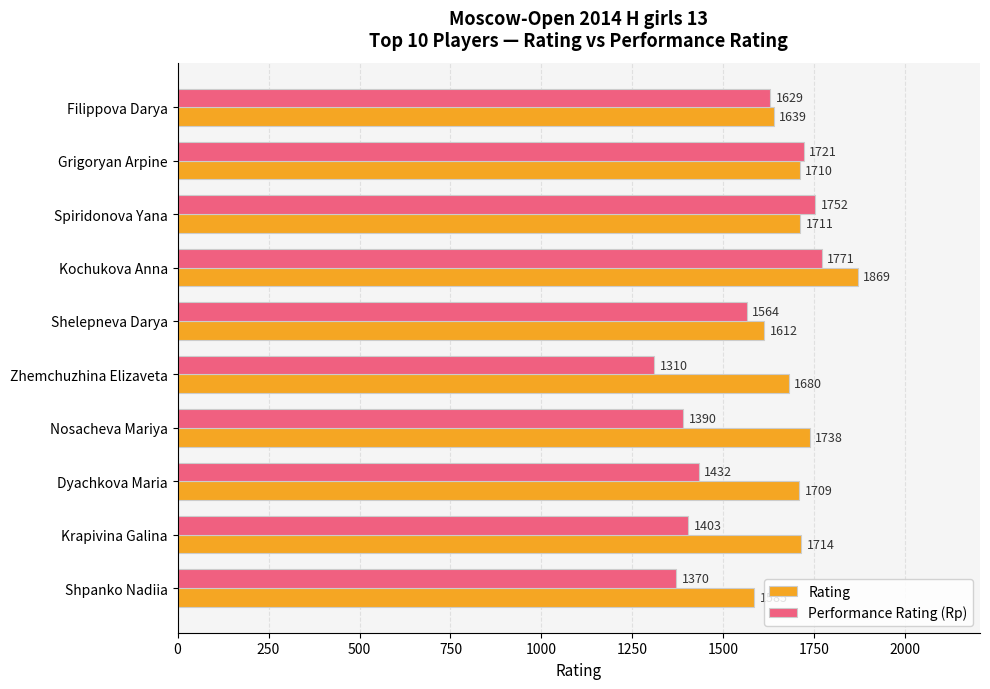

The Performance Rating (Rp) series shows 416 at Zhemchuzhina Elizaveta. True or false?

False